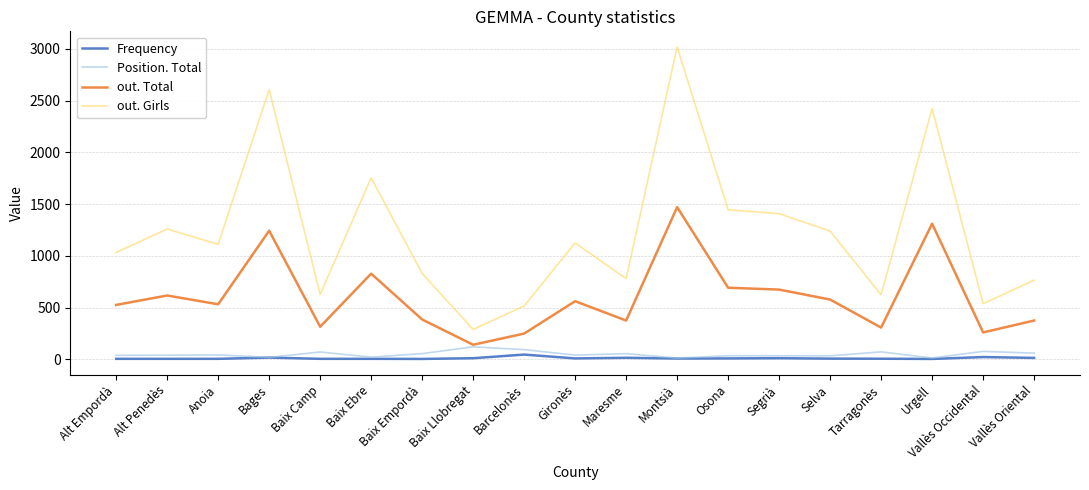

Does the chart display data point markers on the line(s)?

No